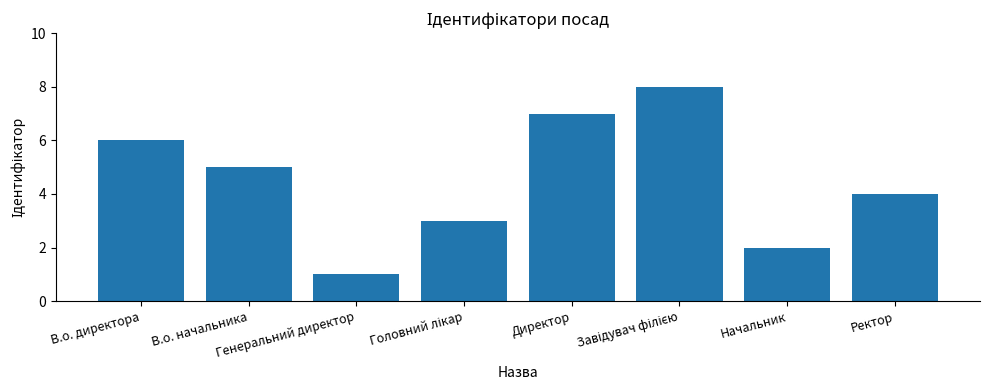

How many values are between 3 and 7?

5